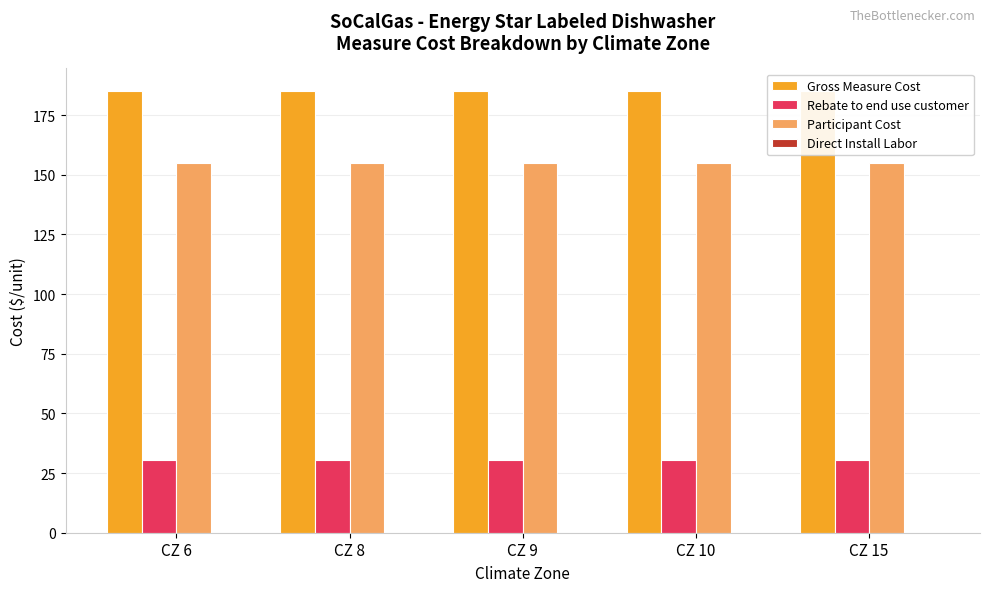

Reading left to right, extract all data points from this chart.

Gross Measure Cost: 185.3	185.3	185.3	185.3	185.3
Rebate to end use customer: 30.3	30.3	30.3	30.3	30.3
Participant Cost: 155.0	155.0	155.0	155.0	155.0
Direct Install Labor: 0.0	0.0	0.0	0.0	0.0